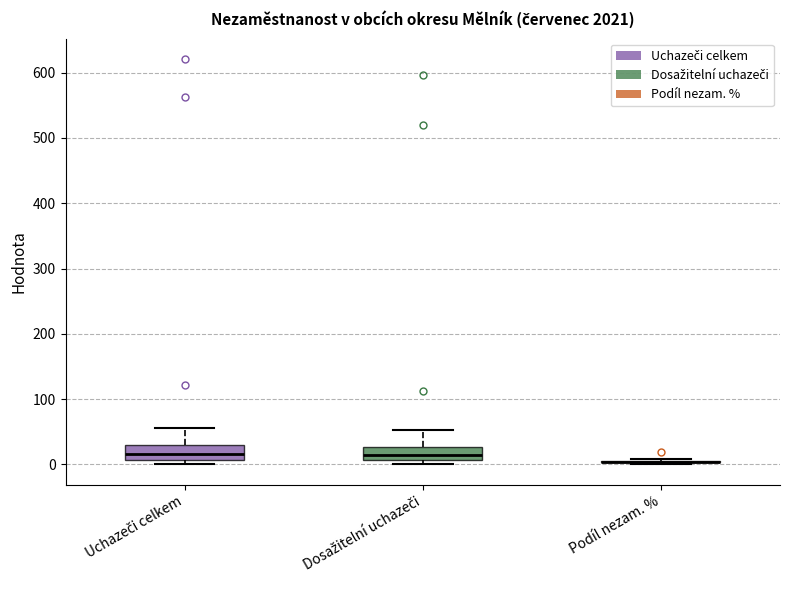

Reading left to right, read every box against the y-axis: the position of its median line, the range the box covers, and the ends of its whiskers. The values are not printed on the chart, so give them approximately, as read against the axis.

Uchazeči celkem: median 20, box 10 to 30, whiskers 0 to 60
Dosažitelní uchazeči: median 10 (inside the box), box 10 to 30, whiskers 0 to 50
Podíl nezam. %: box collapsed to a line at 0, whiskers 0 to 10